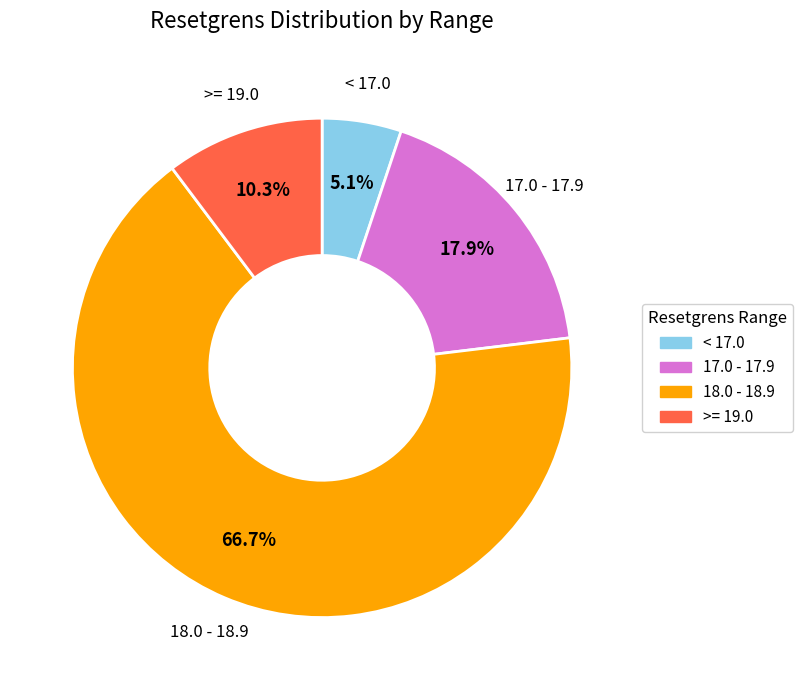

Is there a majority slice in this chart?

Yes